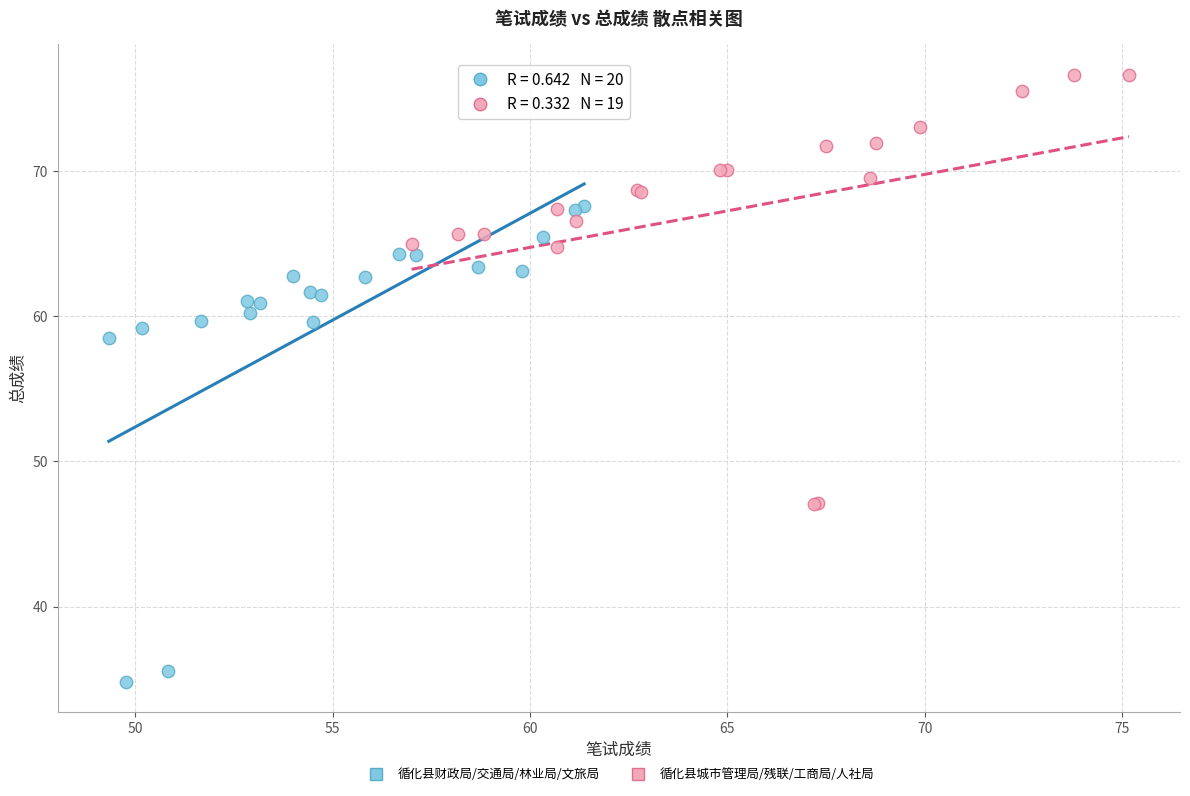

What are all the series names shown in the legend?

循化县财政局/交通局/林业局/文旅局, 循化县城市管理局/残联/工商局/人社局